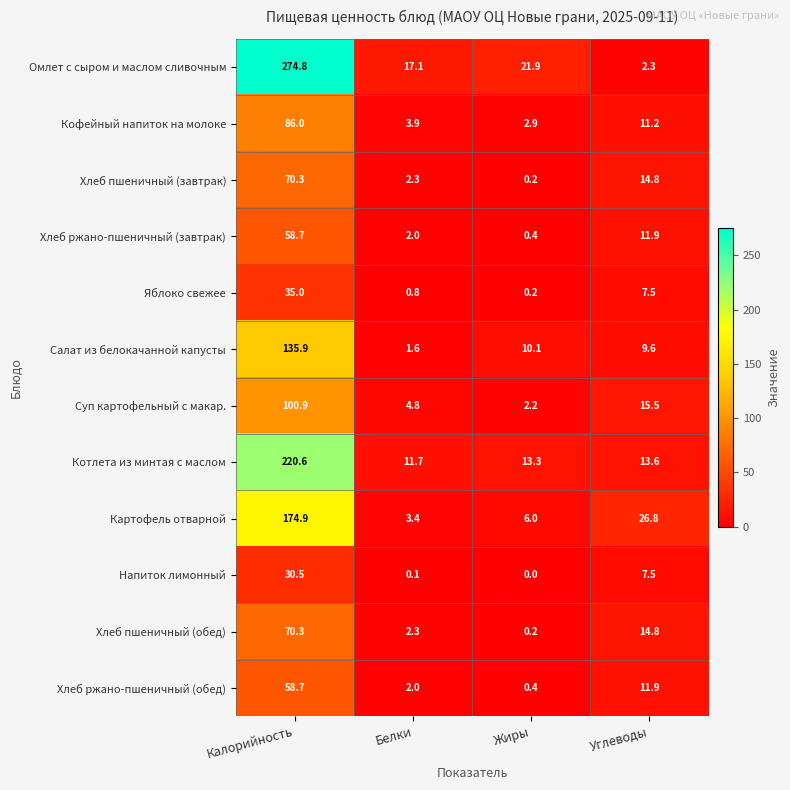

Is it true that Хлеб пшеничный (обед) equals 0.2 at Жиры?

True